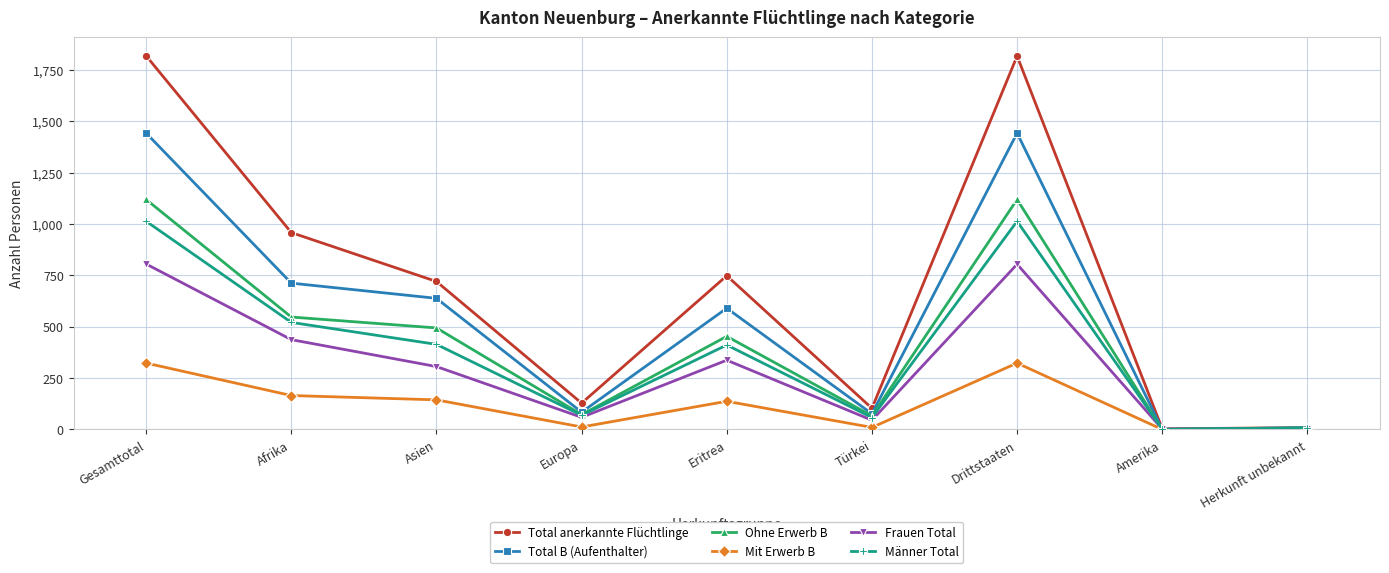

How many intersections are there between Mit Erwerb B and Frauen Total?

1